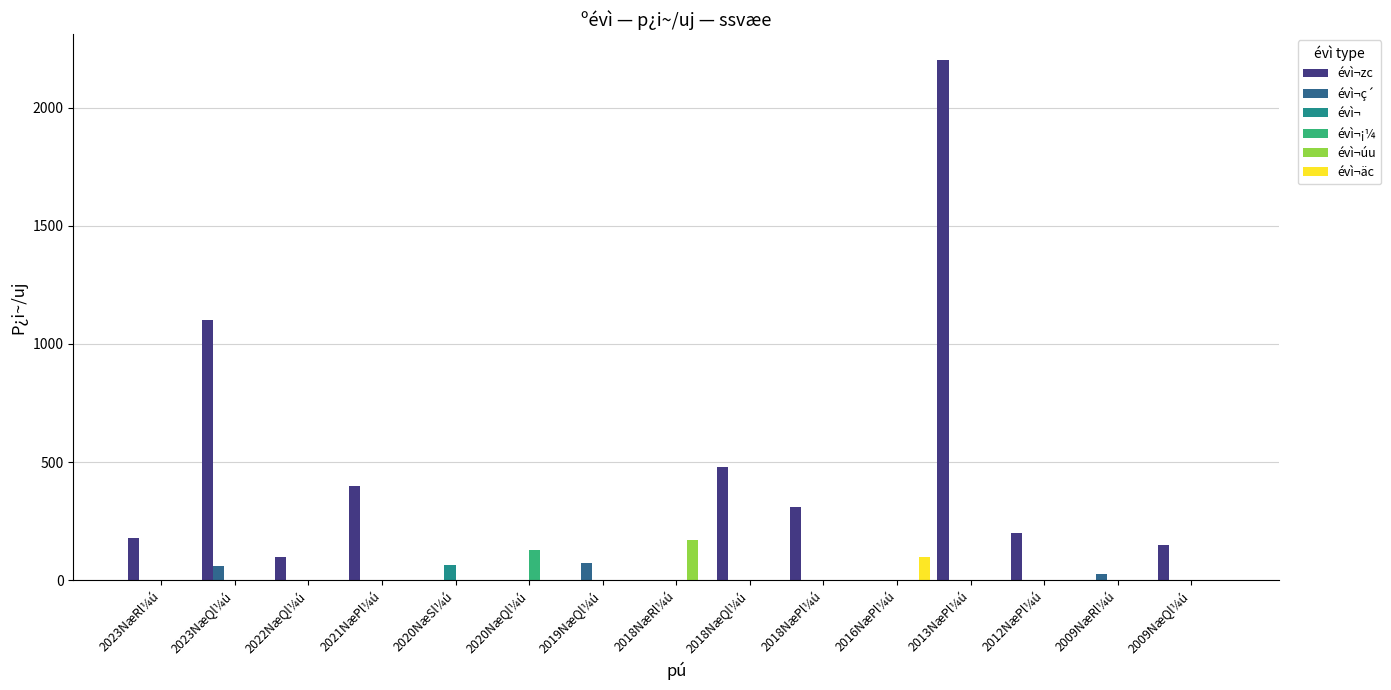

At which category is the sum across all series the highest?

2013NæPl¼ú